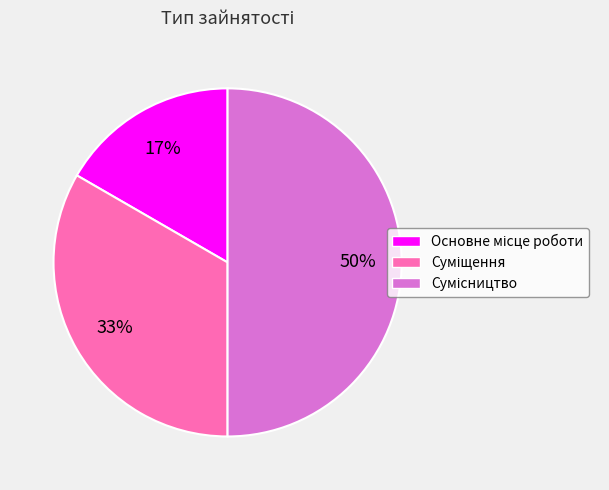

To the nearest percent, what is the difference between the largest and smallest slice percentages?

33%